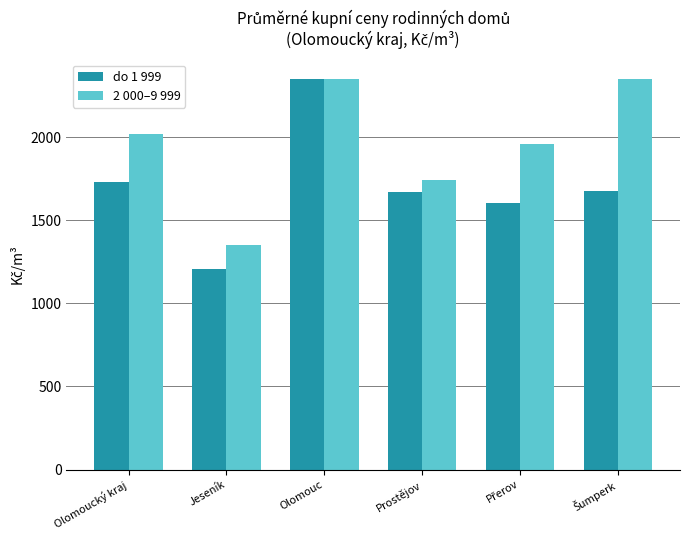

What is the smallest value displayed?

1206